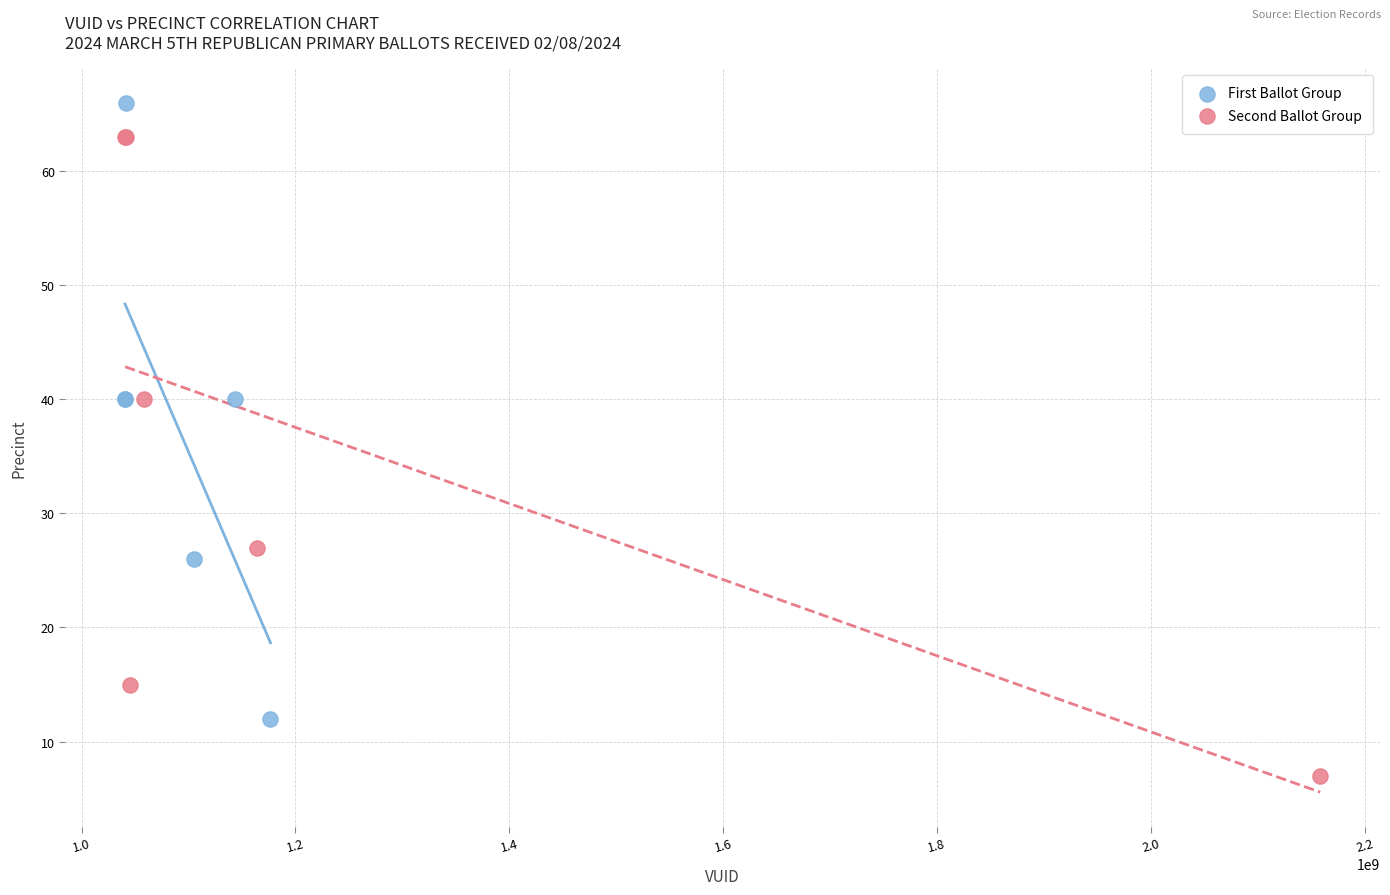

Which series reaches the maximum Y coordinate?

First Ballot Group